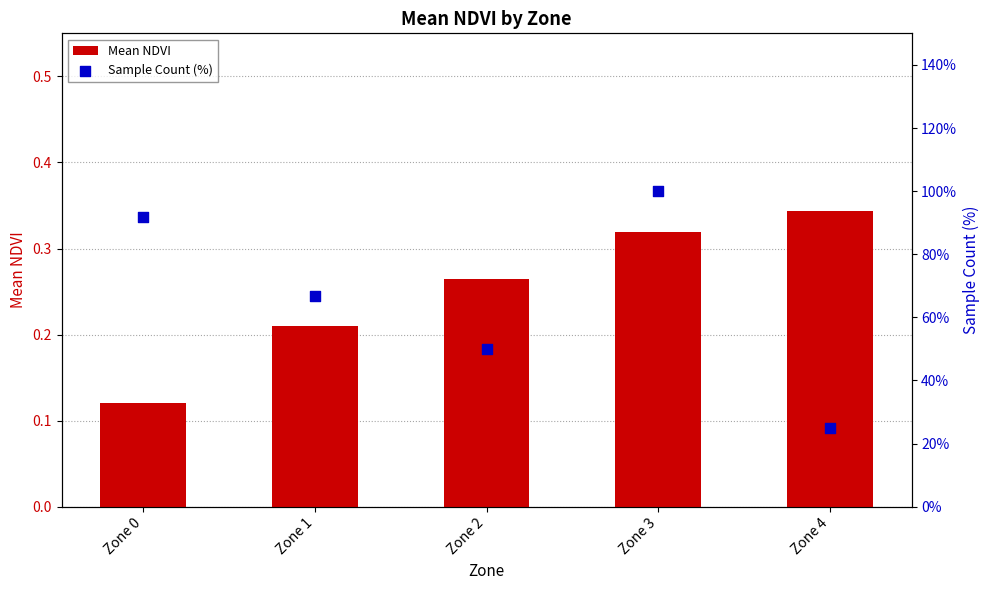

Which series has the widest spread of Y values?

Sample Count (%)